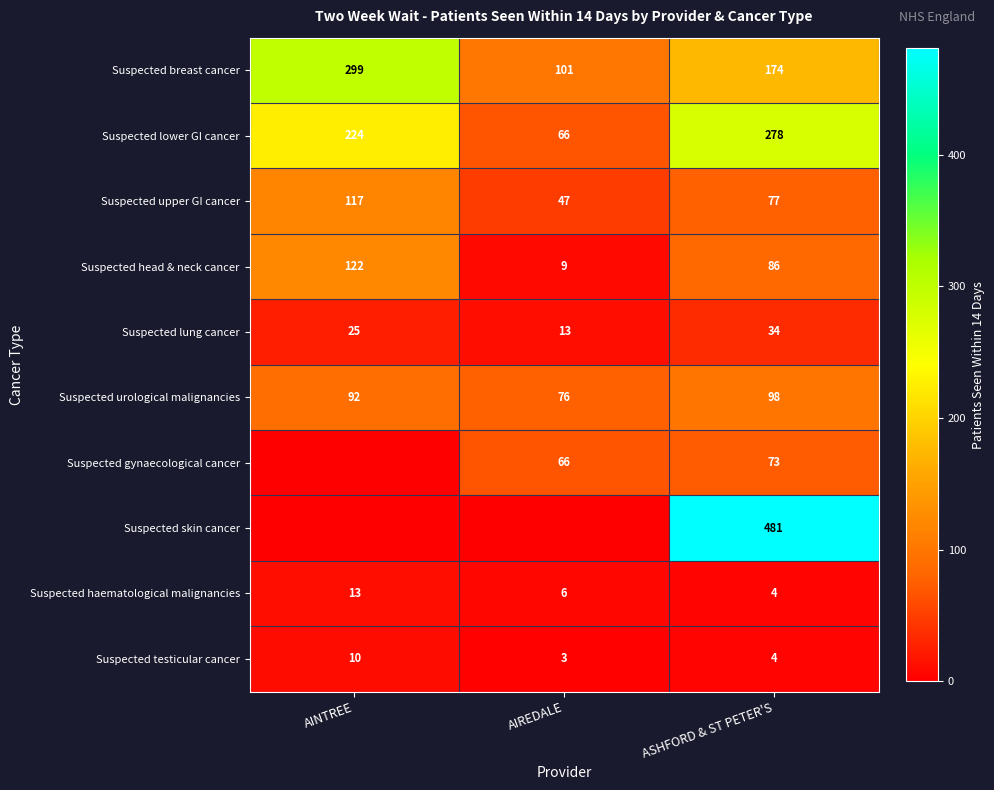

Is the value of Suspected urological malignancies at AIREDALE greater than the value of Suspected lower GI cancer at AIREDALE?

Yes